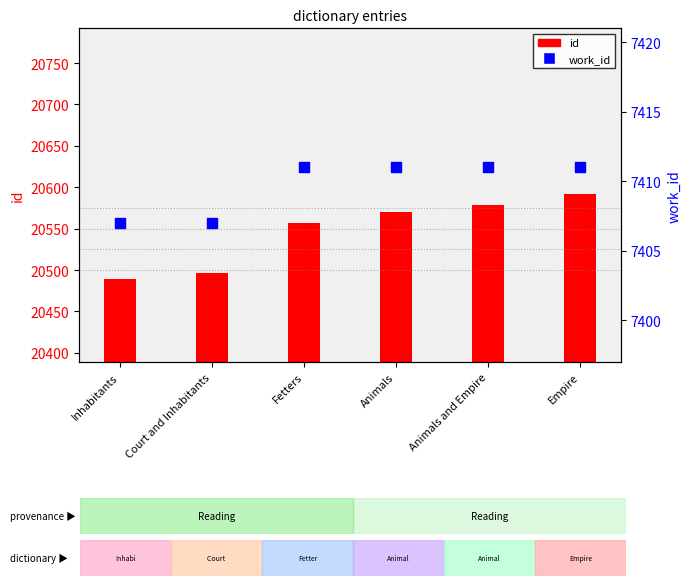

What are all the series names shown in the legend?

id, work_id